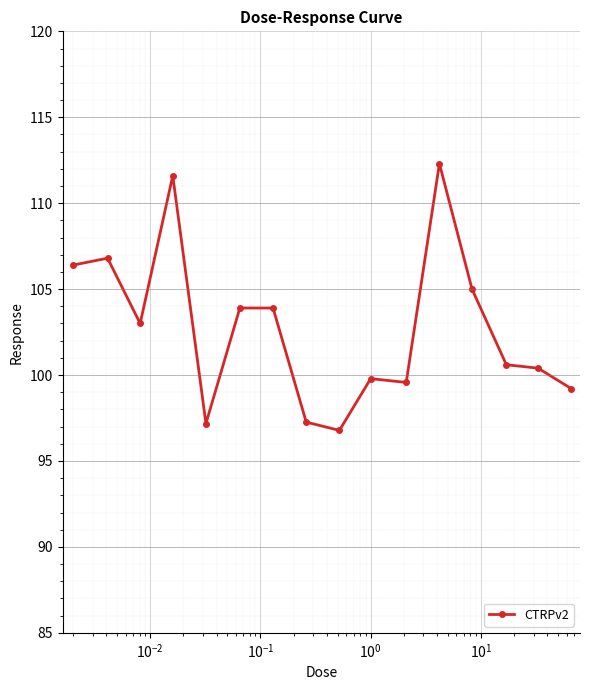

How many data points does each series have?

16